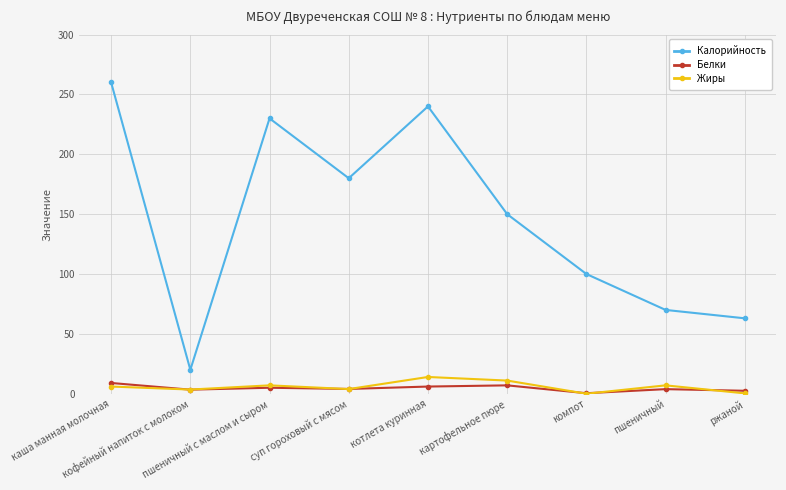

Count the number of categories in the chart.

9